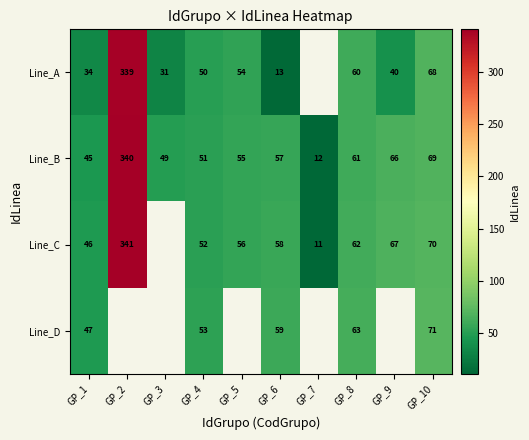

At which label is Line_B closest to 176?

GP_10